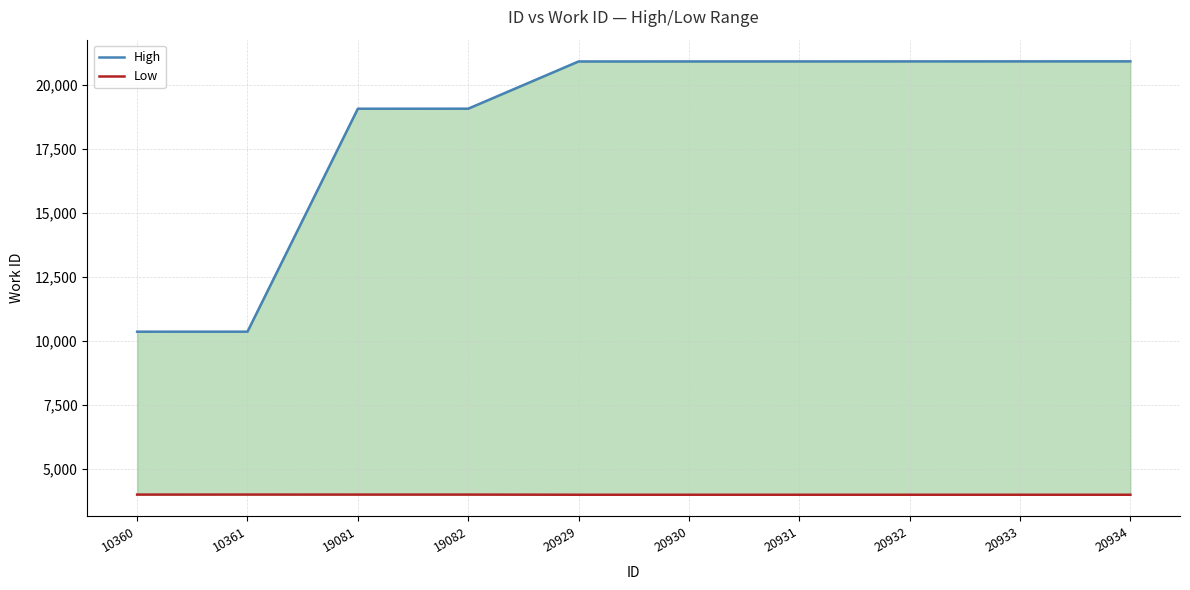

True or false: Low and High intersect in this chart.

False